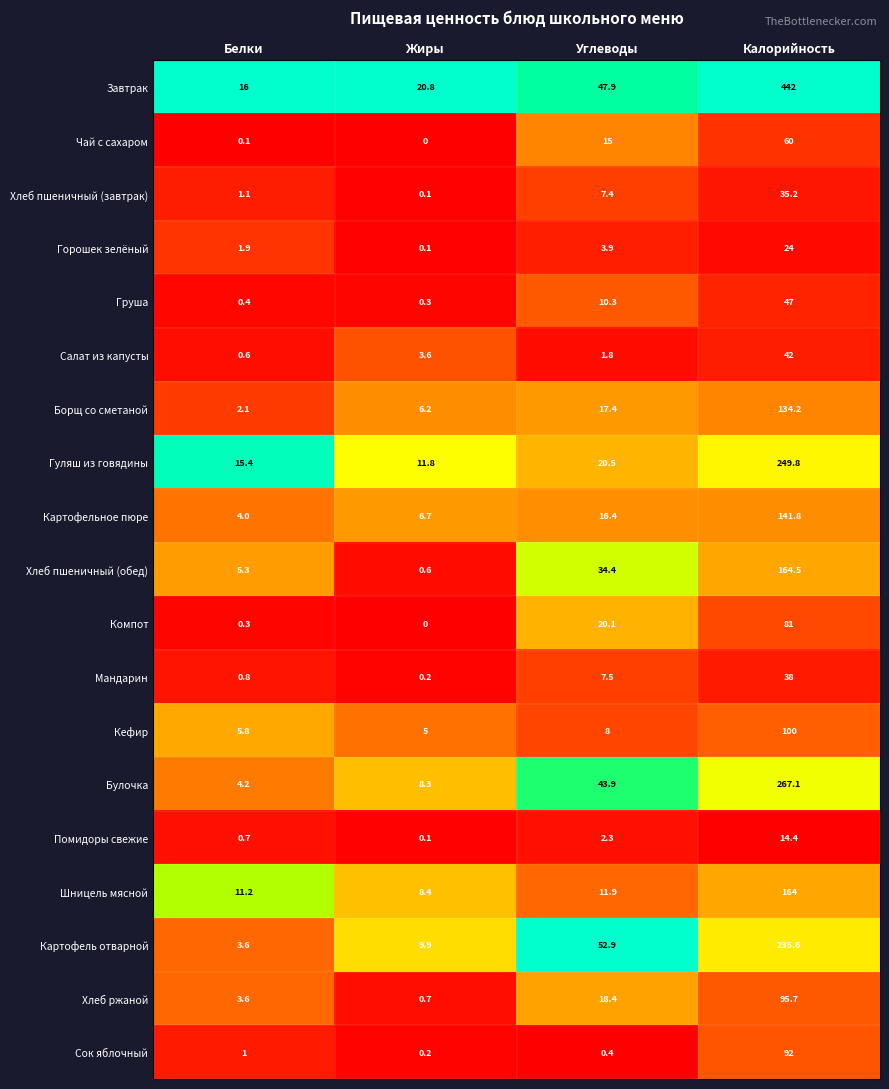

At how many categories does at least one series exceed 0?

4